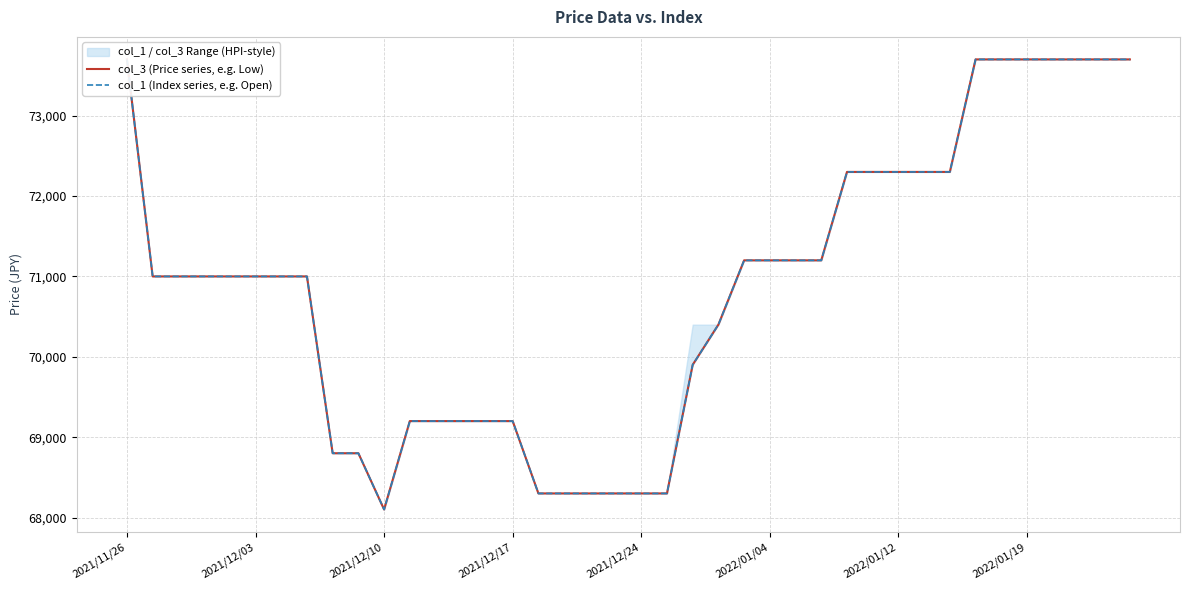

Reading right to left, list all the values displayed in this chart.

col_3 (Price series, e.g. Low): 73700	73700	73700	73700	73700	73700	73700	72300	72300	72300	72300	72300	71200	71200	71200	71200	70400	69900	68300	68300	68300	68300	68300	68300	69200	69200	69200	69200	69200	68100	68800	68800	71000	71000	71000	71000	71000	71000	71000	73700
col_1 (Index series, e.g. Open): 73700	73700	73700	73700	73700	73700	73700	72300	72300	72300	72300	72300	71200	71200	71200	71200	70400	69900	68300	68300	68300	68300	68300	68300	69200	69200	69200	69200	69200	68100	68800	68800	71000	71000	71000	71000	71000	71000	71000	73700